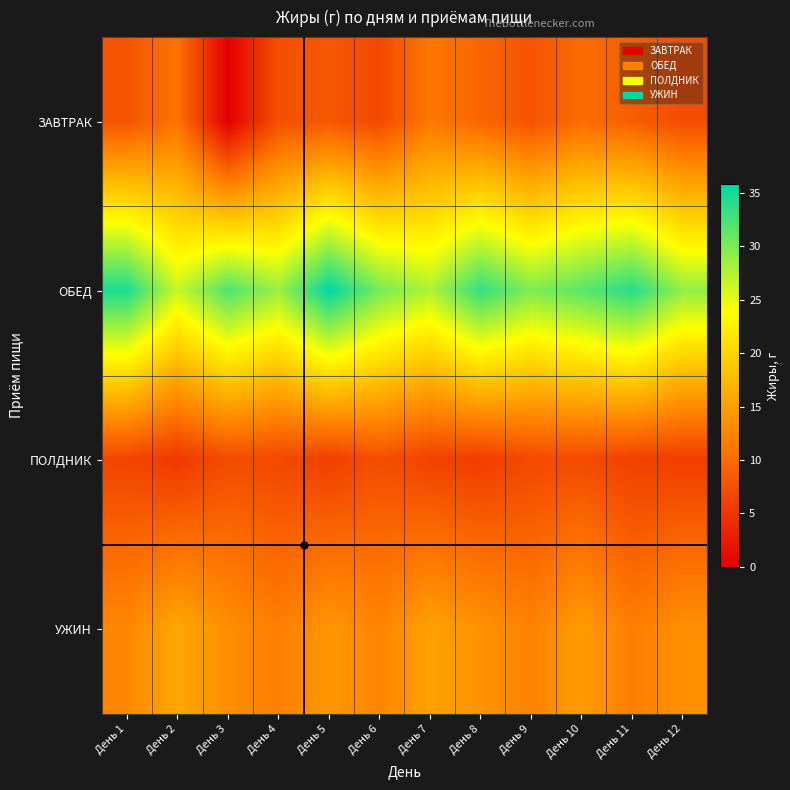

What is the difference between the highest and lowest values at День 8?

27.7